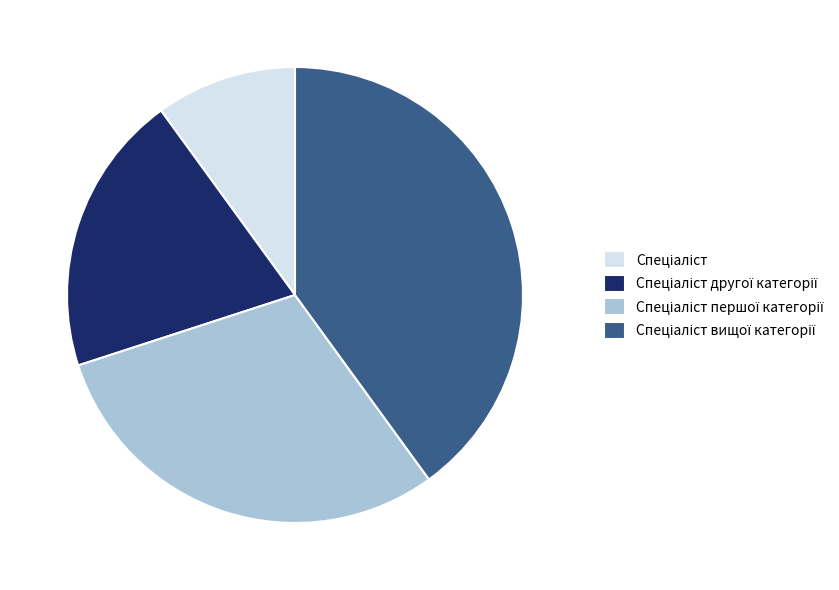

Is there any slice that represents more than half of the pie?

No